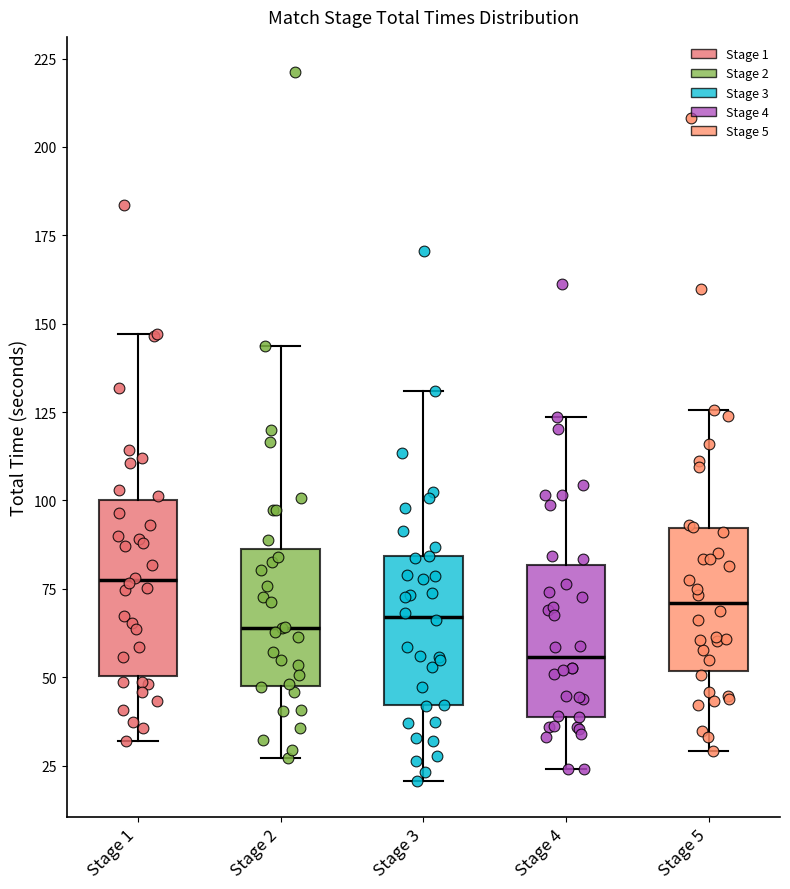

Reading left to right, transcribe this box plot: for each box, give where its median line is, the range the box spans, and where its two whiskers end, as read against the y-axis. The values are not printed on the chart, so give them approximately, as read against the axis.

Stage 1: median 75, box 50 to 100, whiskers 30 to 145
Stage 2: median 65, box 50 to 85, whiskers 25 to 145
Stage 3: median 65, box 40 to 85, whiskers 20 to 130
Stage 4: median 55, box 40 to 80, whiskers 25 to 125
Stage 5: median 70, box 50 to 90, whiskers 30 to 125